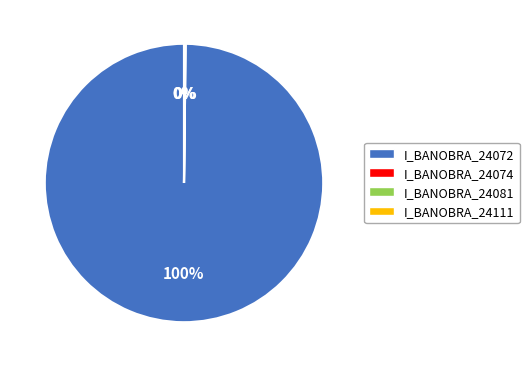

Which category accounts for the majority?

I_BANOBRA_24072